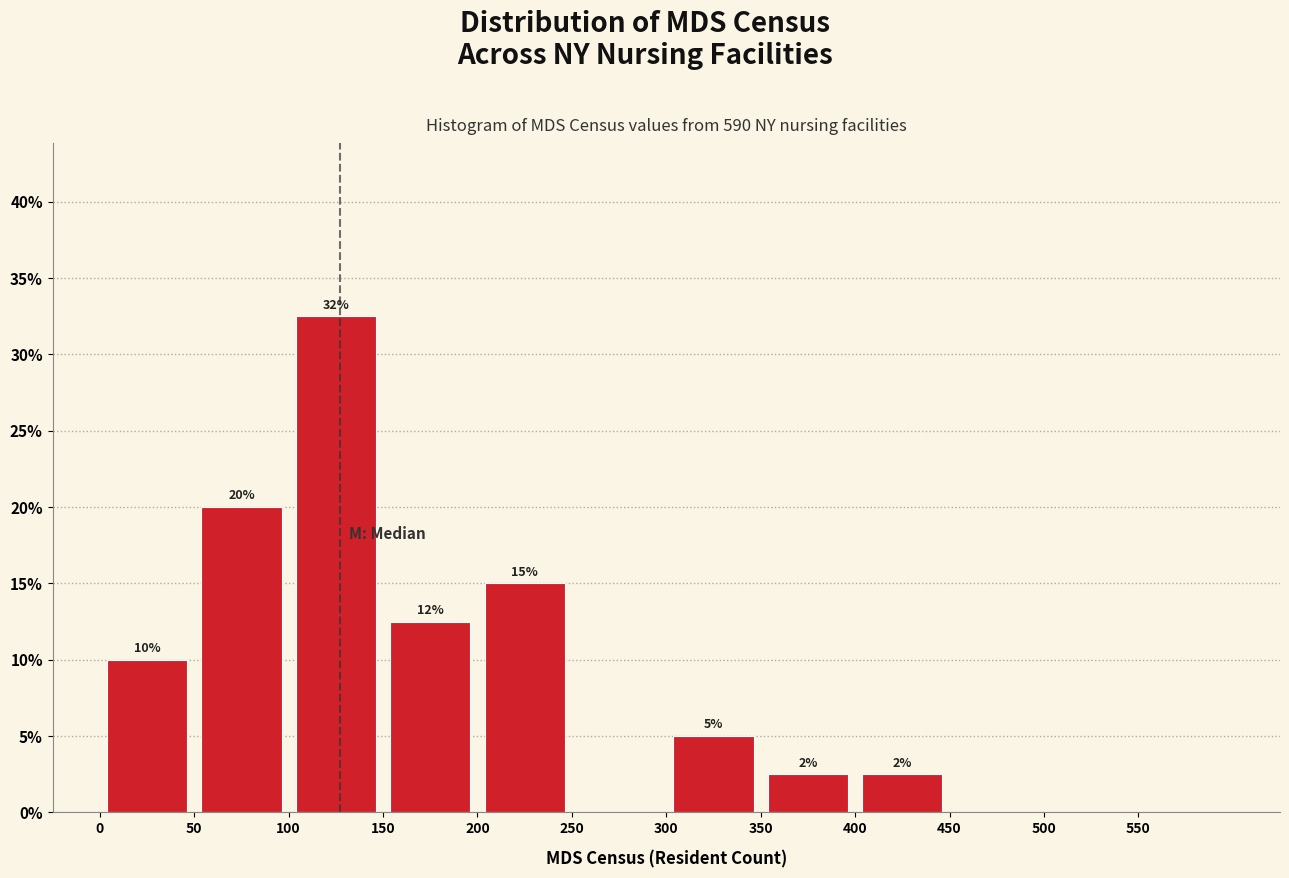

Which range on the x-axis has the tallest bar?

100 to 150